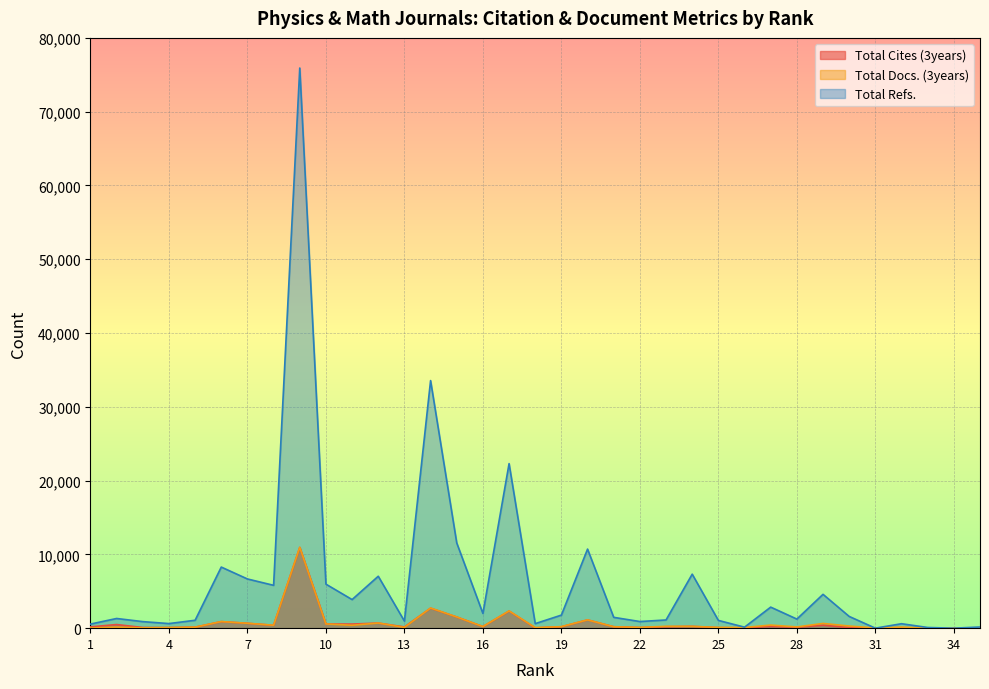

The Total Refs. series shows 37641 at 17. True or false?

False